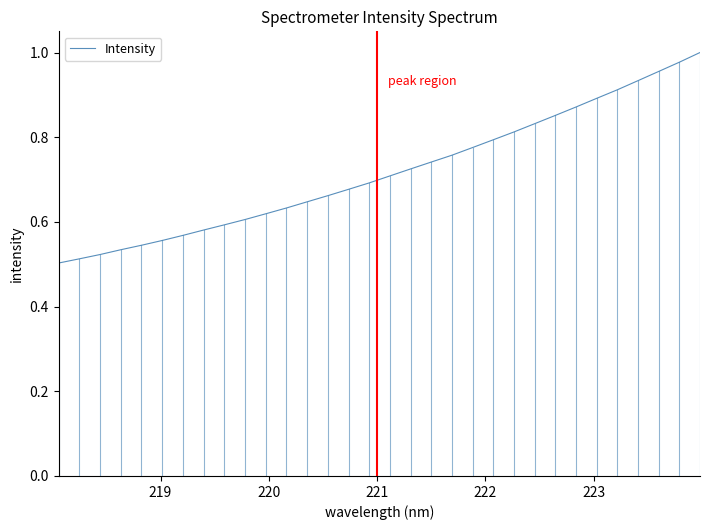

What is the sum of all values?

23.0